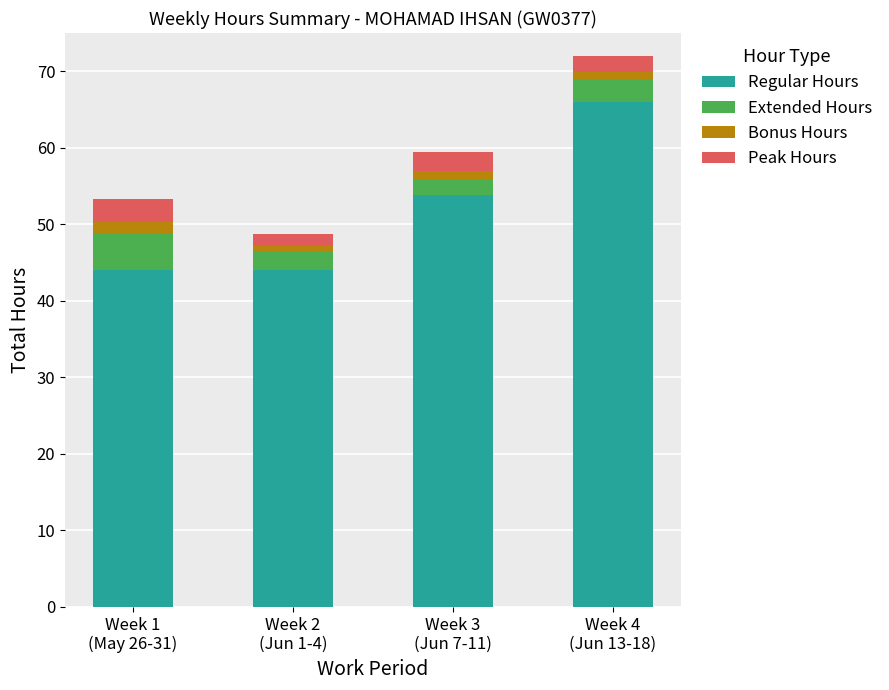

How many values in the Regular Hours series exceed 53?

2